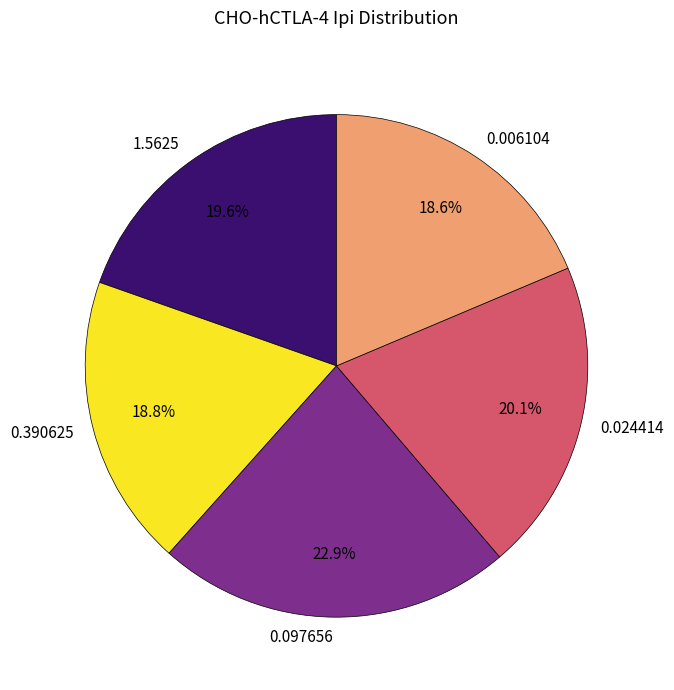

What percentage is the 0.390625 slice, to the nearest percent?

19%